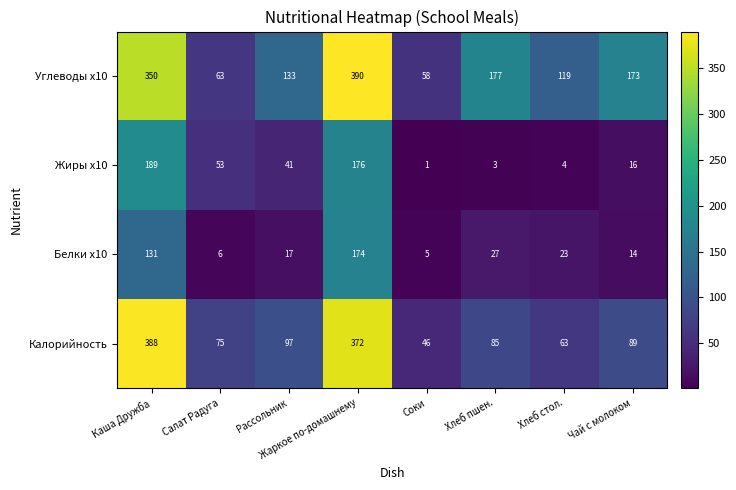

How many data points does each series have?

8